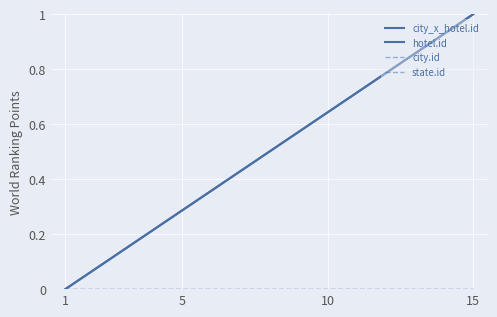

What is the maximum value shown in the chart?

1.0